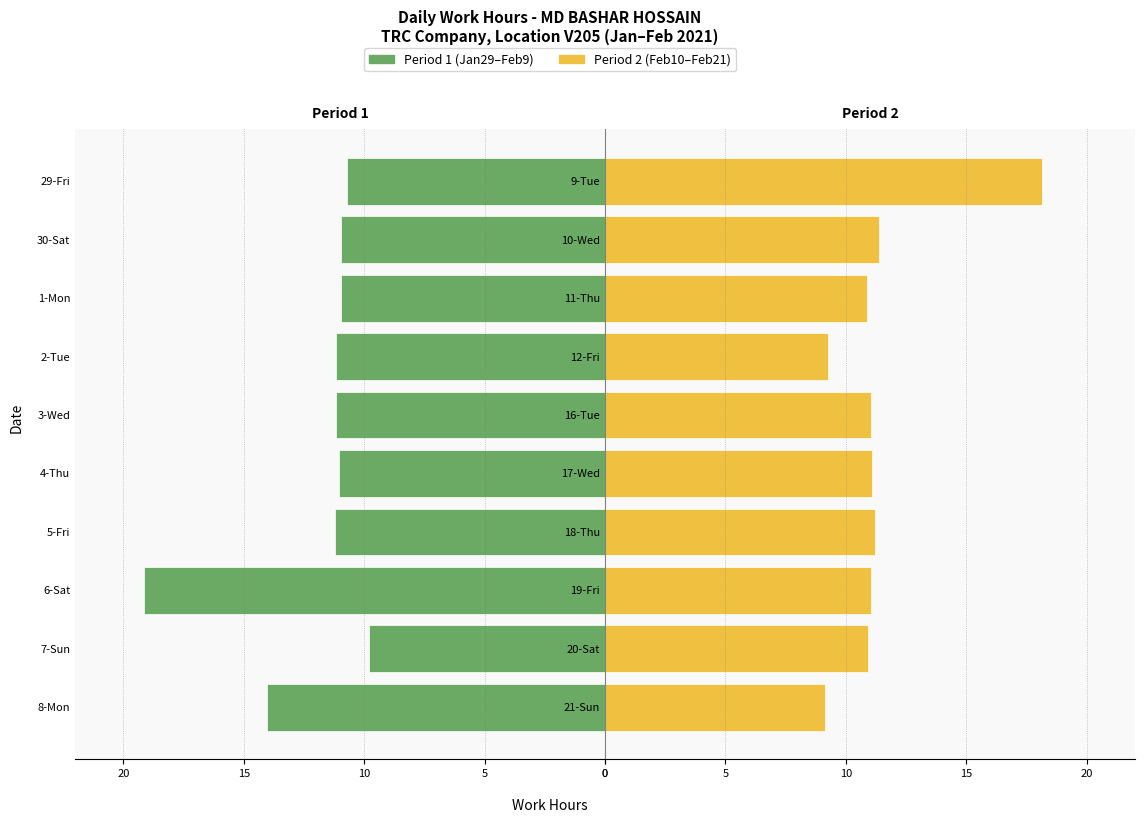

How many bars are there in each group?

2